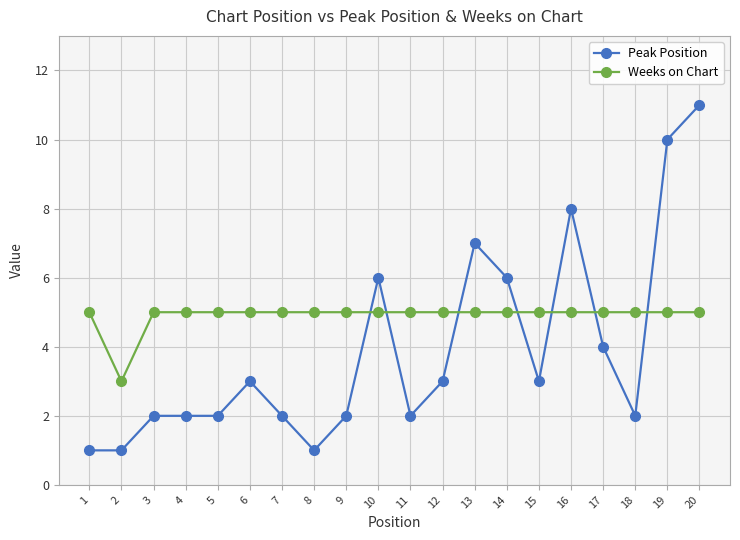

How many values in the Peak Position series are below 3?

10